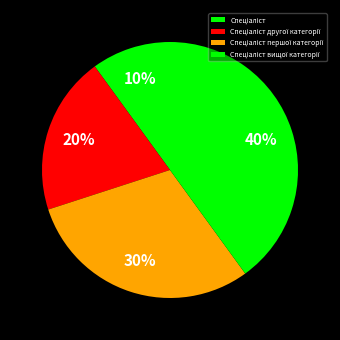

To the nearest percent, what is the combined percentage of Спеціаліст першої категорії and Спеціаліст другої категорії?

50%